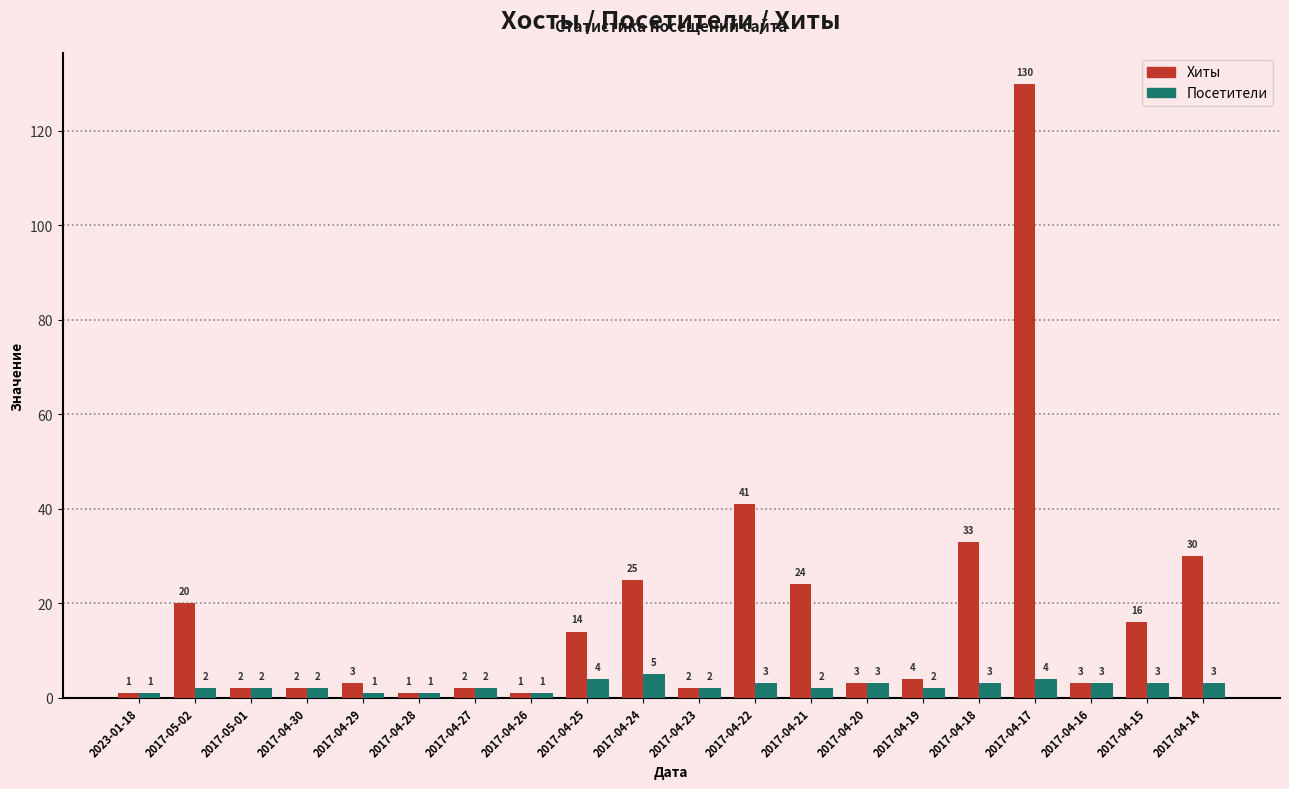

What is the sum of the Хиты values at 2017-04-17 and 2017-04-22?

171